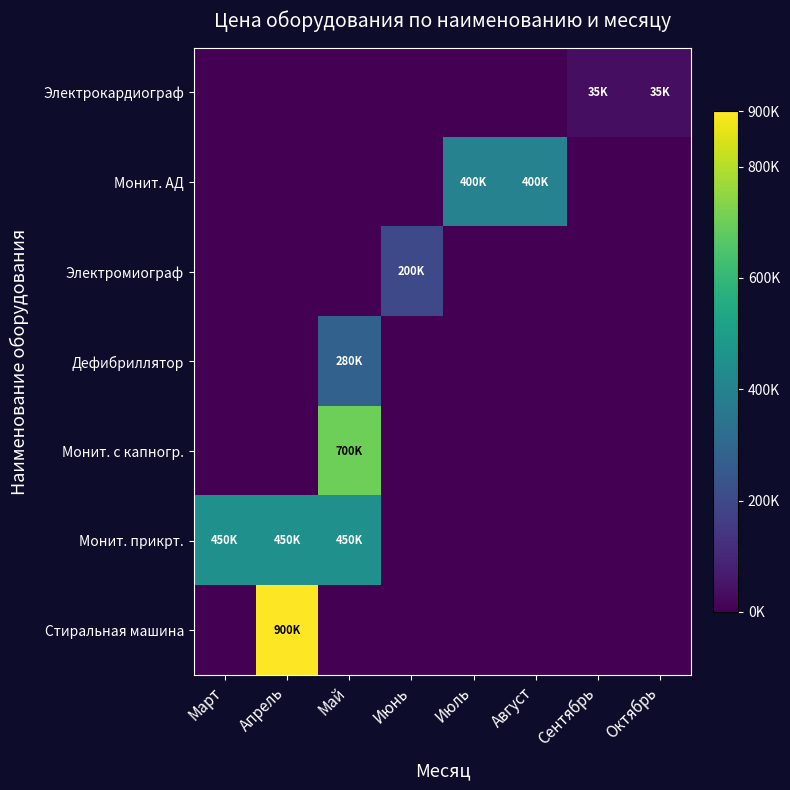

Which category has the highest value across all series?

Апрель